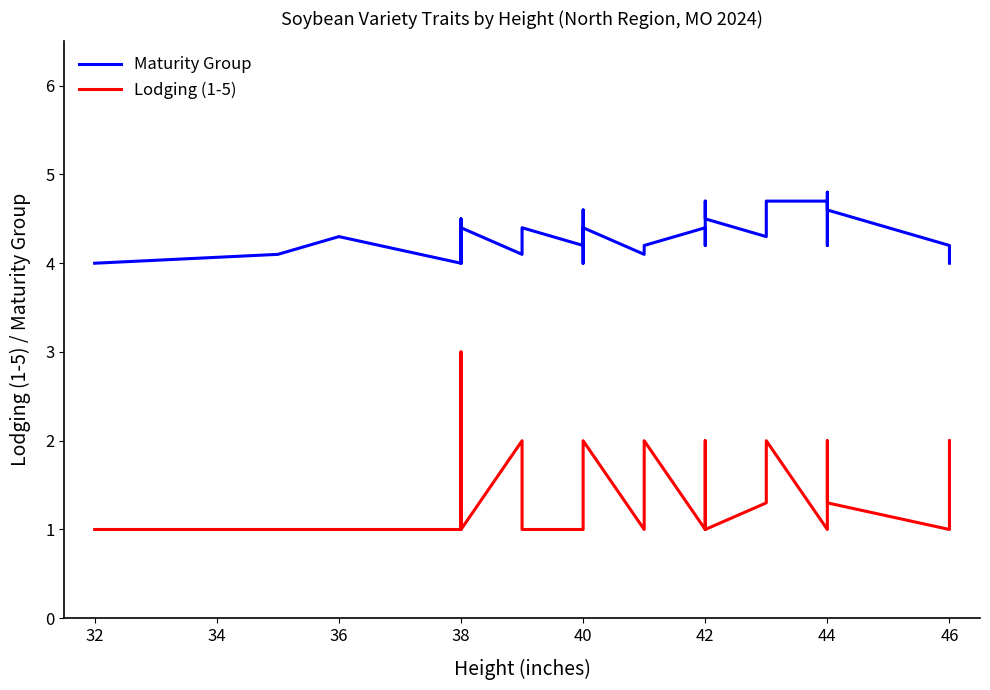

What is the minimum value shown in the chart?

1.0